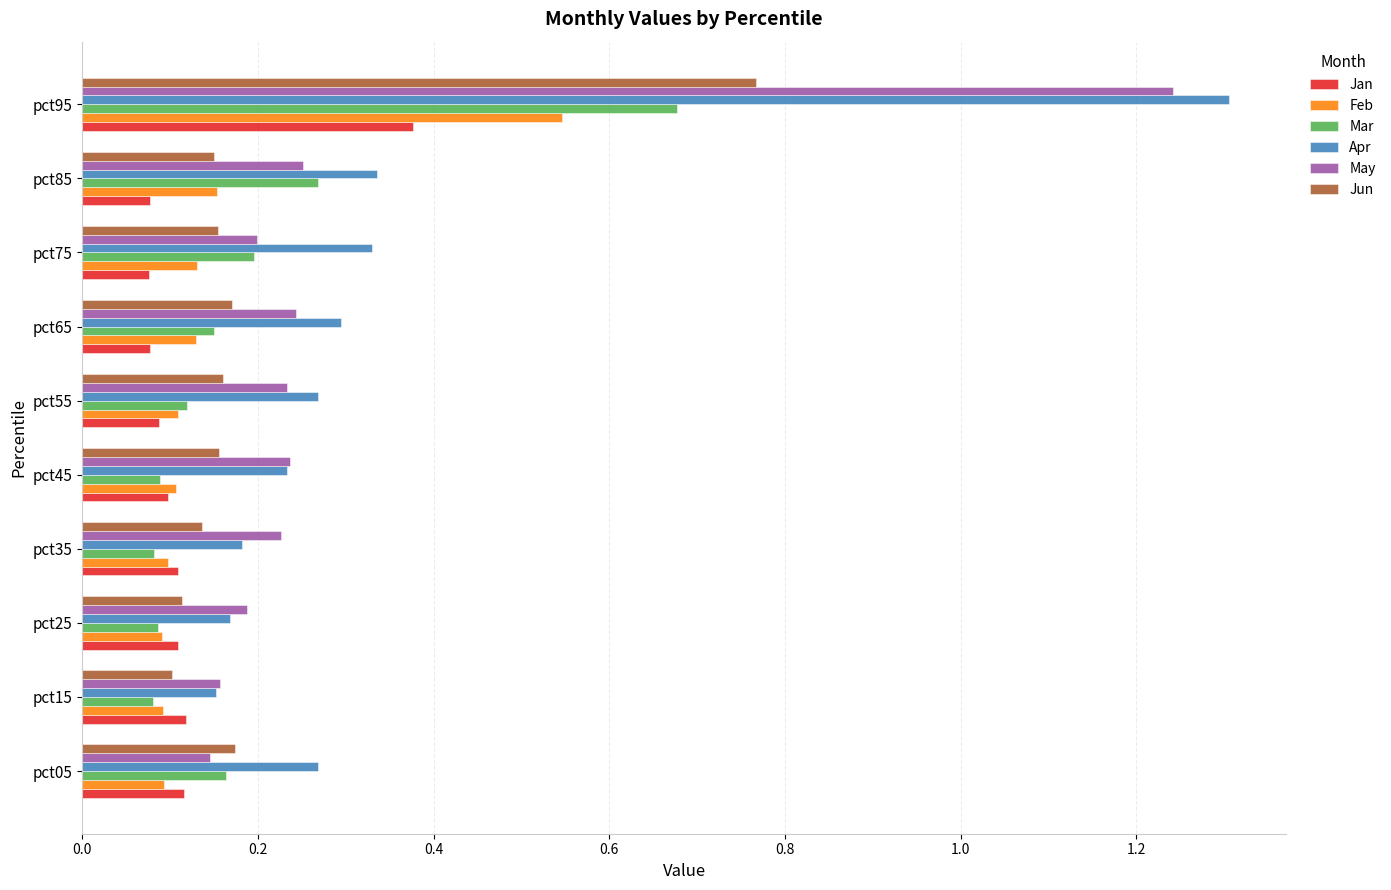

Which category has the highest value in the Mar series?

pct95